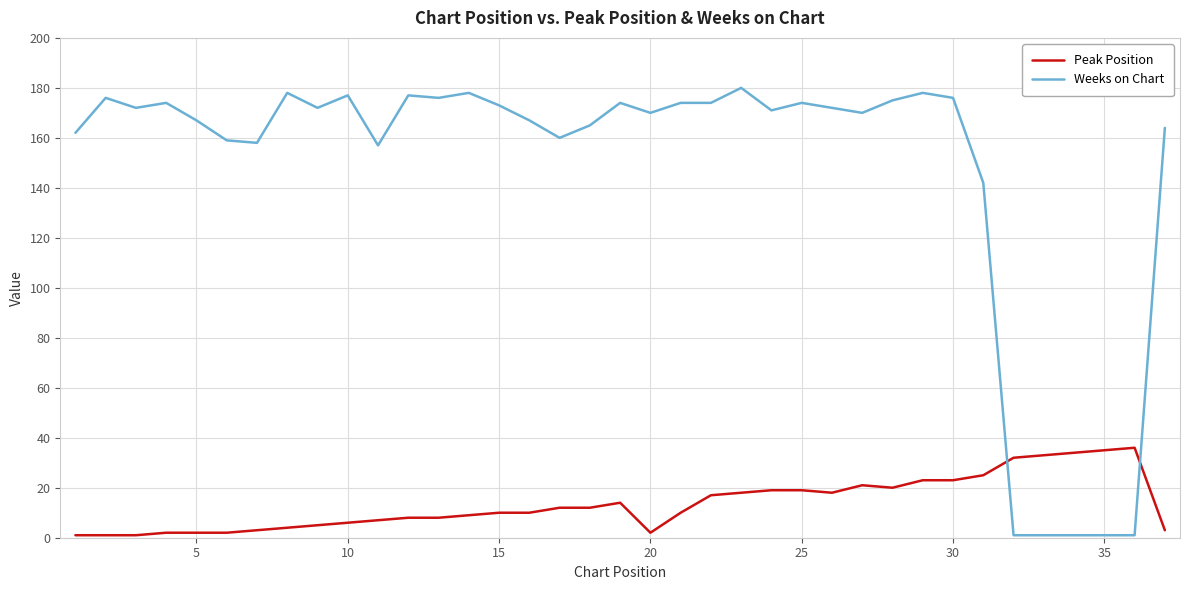

Which series has the largest total across all categories?

Weeks on Chart